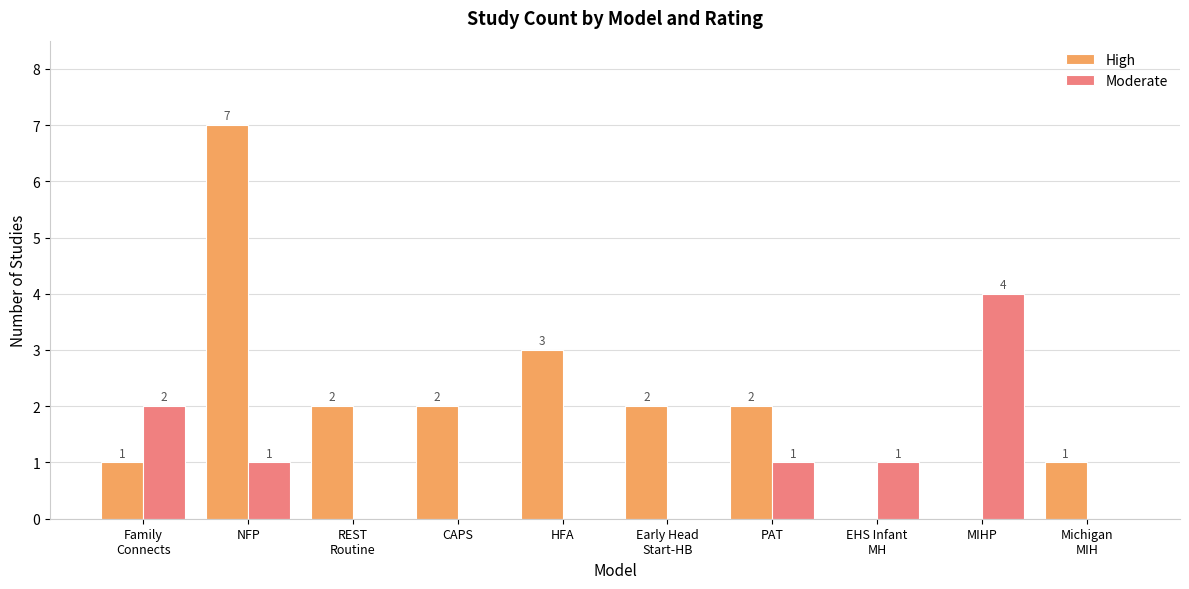

Which label corresponds to the largest value in the chart?

NFP